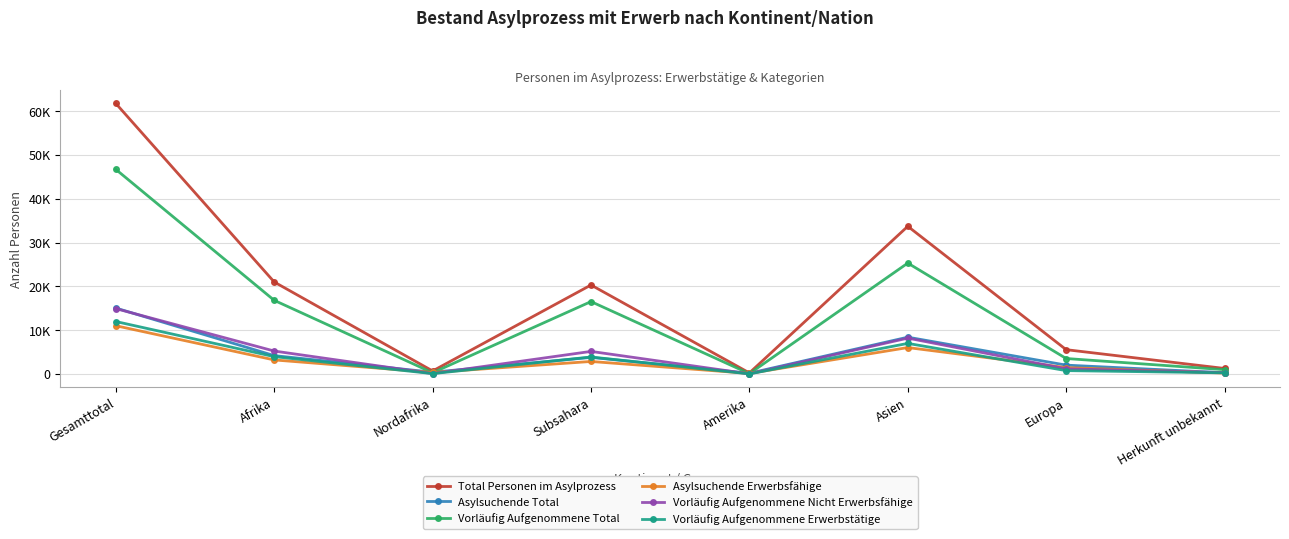

At how many categories does at least one series exceed 47650?

1